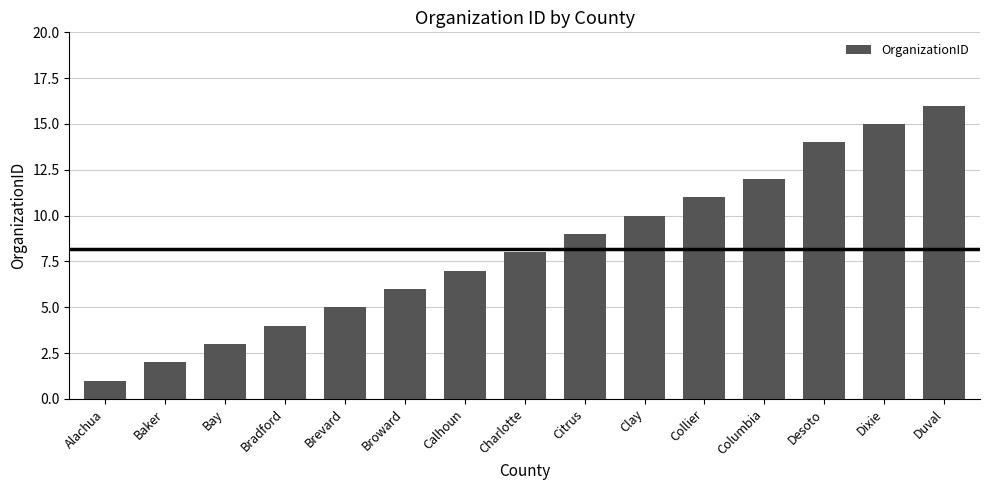

Reading right to left, what are all the values shown in this chart?

Duval=16	Dixie=15	Desoto=14	Columbia=12	Collier=11	Clay=10	Citrus=9	Charlotte=8	Calhoun=7	Broward=6	Brevard=5	Bradford=4	Bay=3	Baker=2	Alachua=1